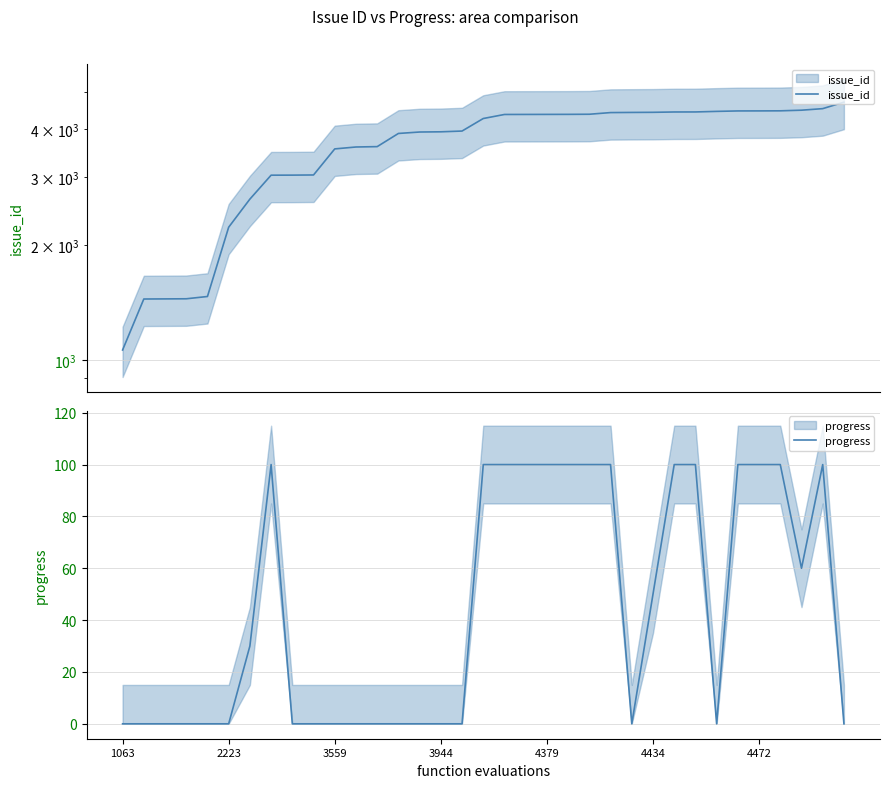

True or false: issue_id has a value of 4474 at 31.

True